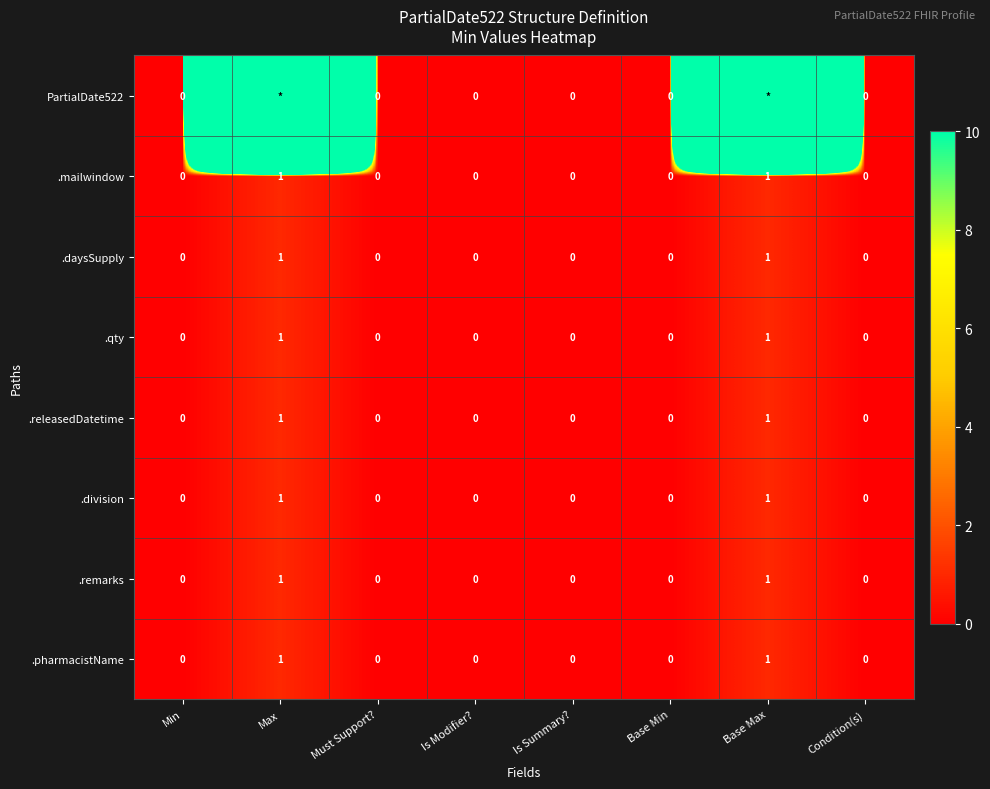

How many .pharmacistName values are between 0 and 1?

8